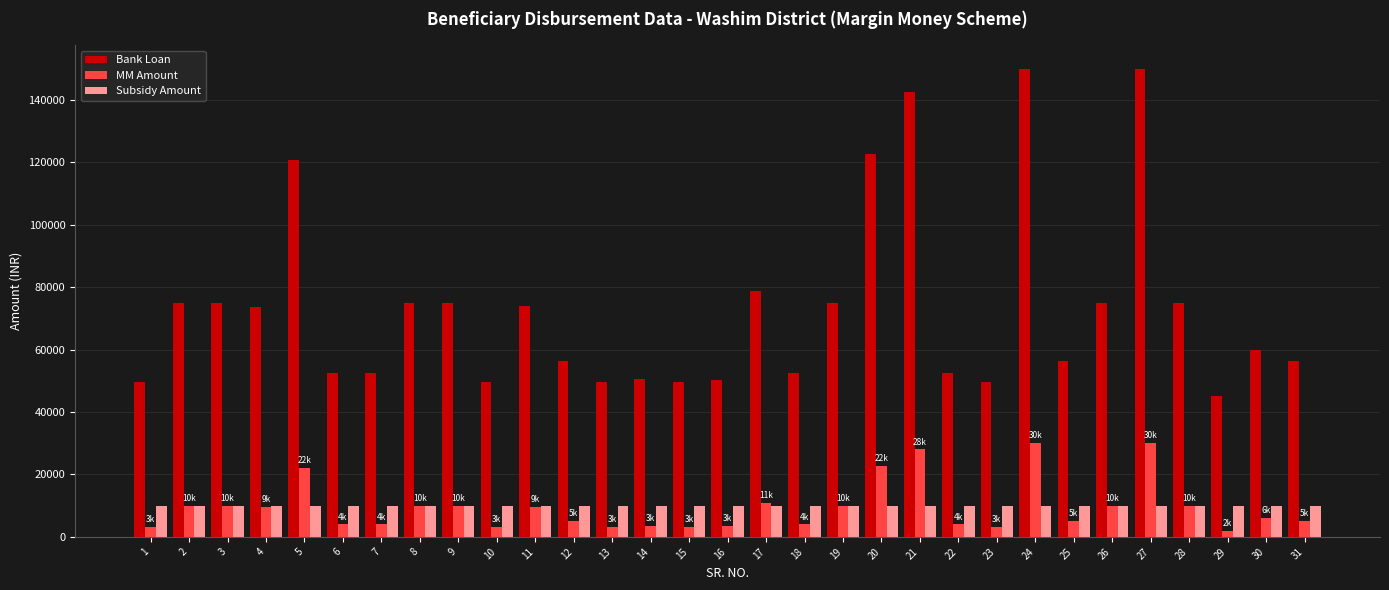

What is the value of the Bank Loan bar at the 15th from the left?

49700